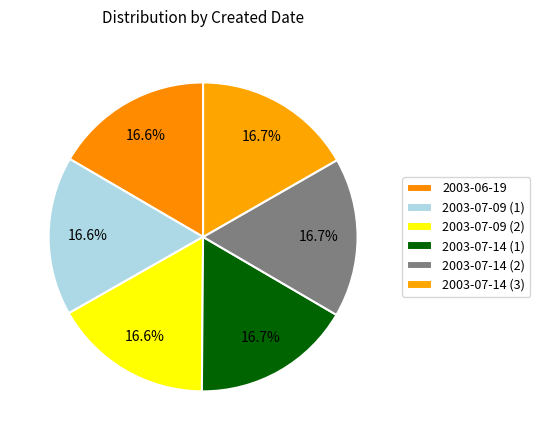

To the nearest percent, what percentage of the pie is 2003-07-14 (1)?

17%